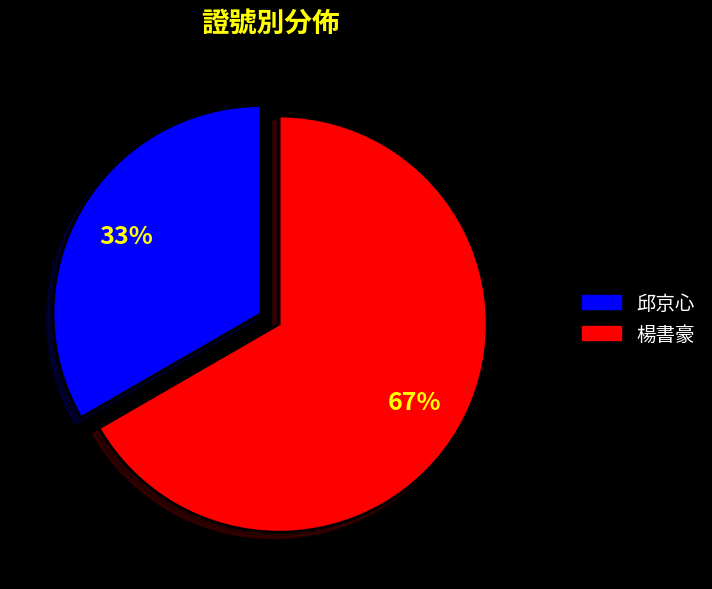

Rank the categories by value from lowest to highest.

邱京心, 楊書豪